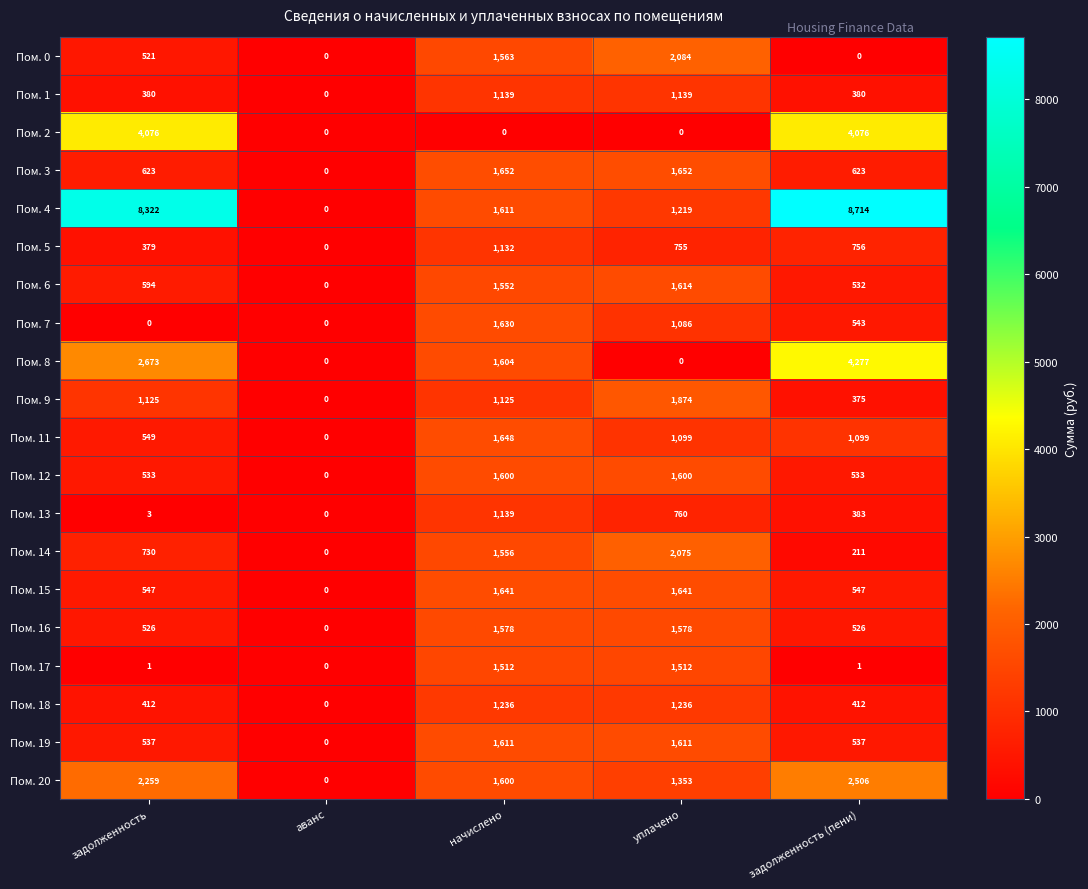

The value of Пом. 5 at задолженность (пени) is 756. True or false?

True